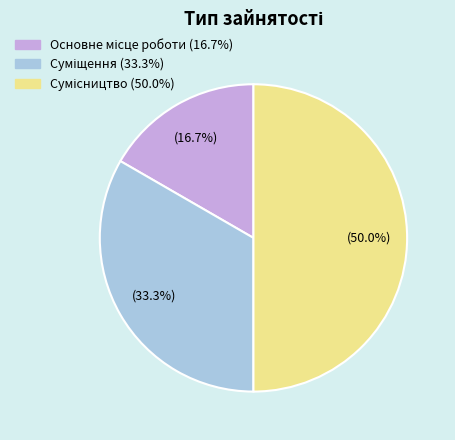

Which category has the smallest portion of the pie?

Основне місце роботи